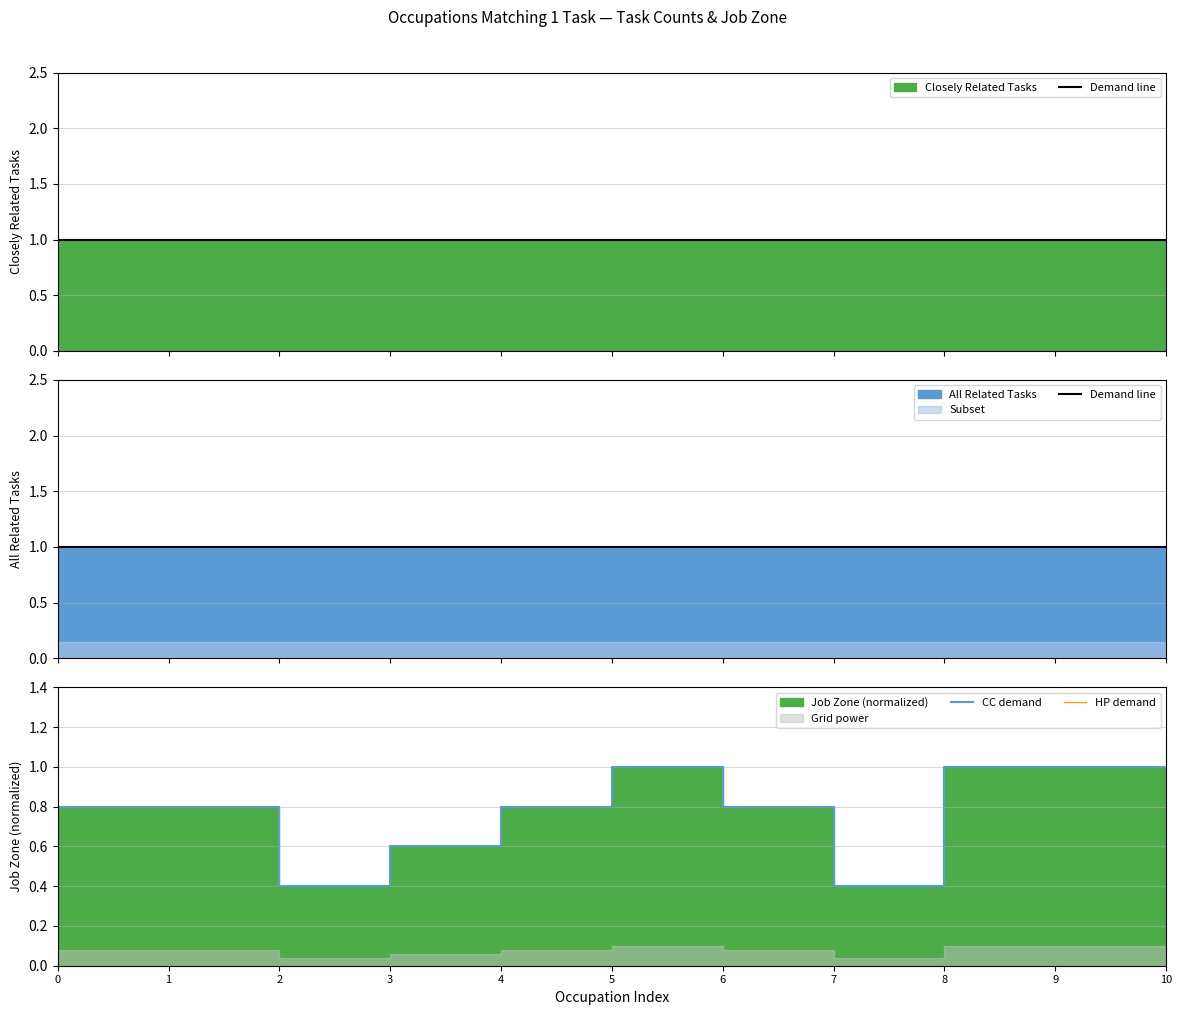

True or false: CC demand and Demand line intersect in this chart.

False